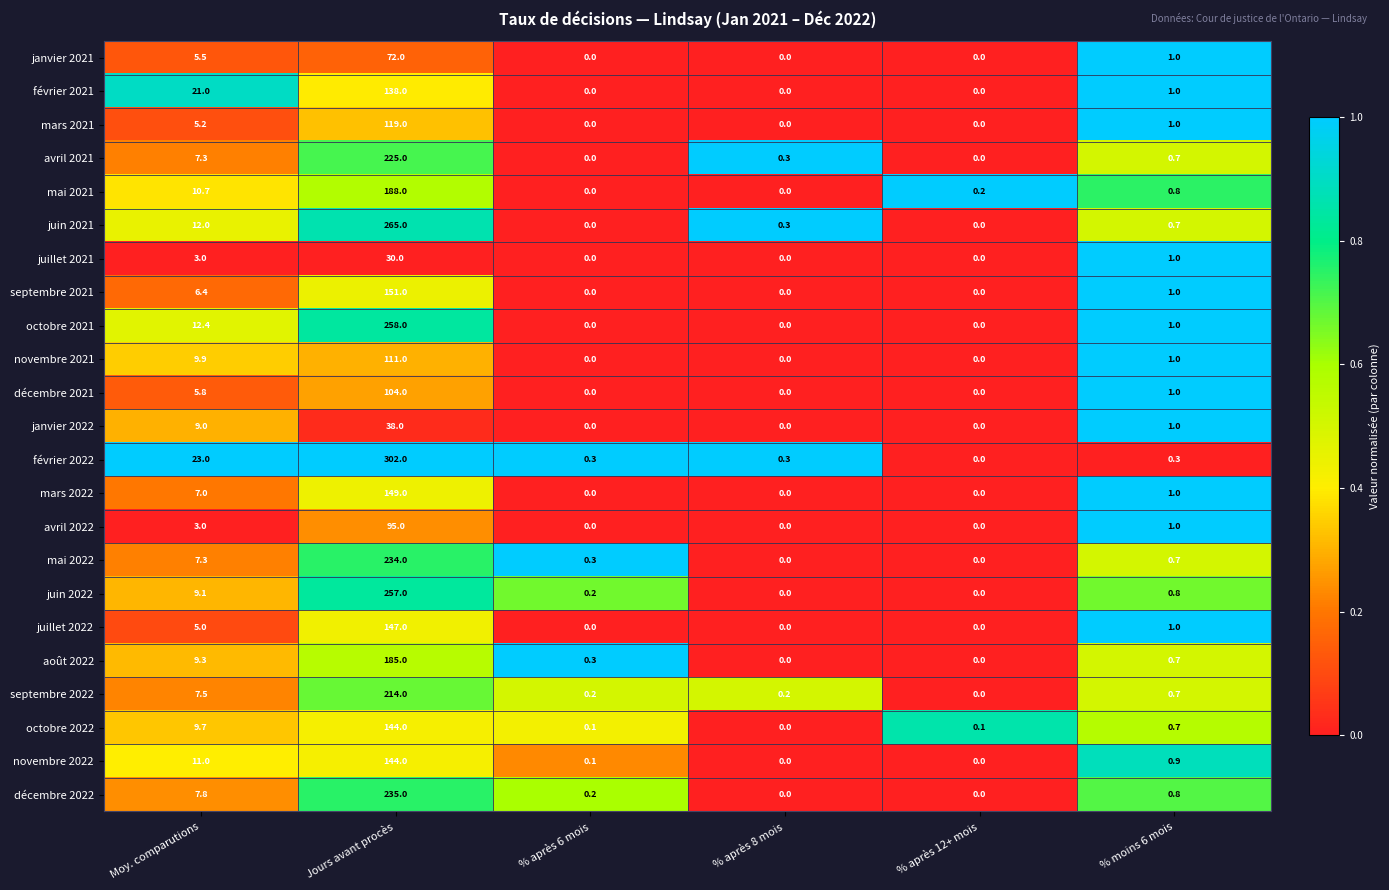

What is the average value of the avril 2022 series?

16.5